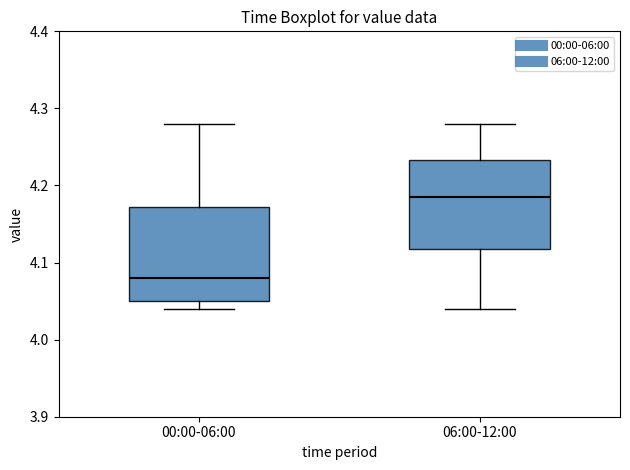

Which box has the lowest median line?

00:00-06:00